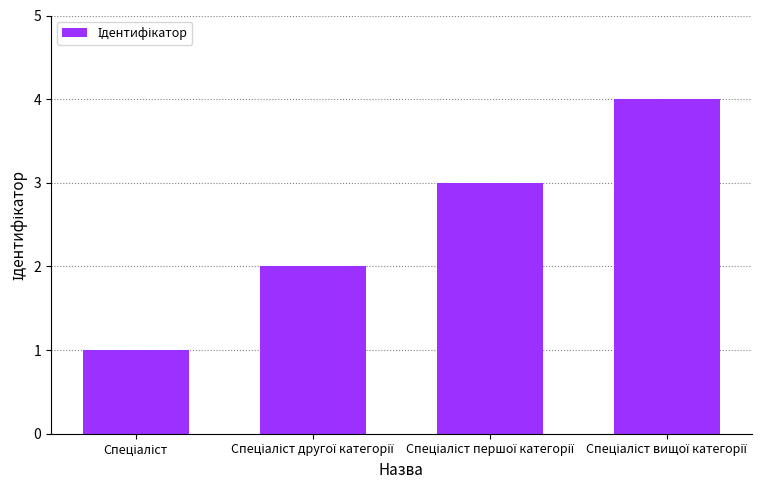

What is the maximum value shown in the chart?

4